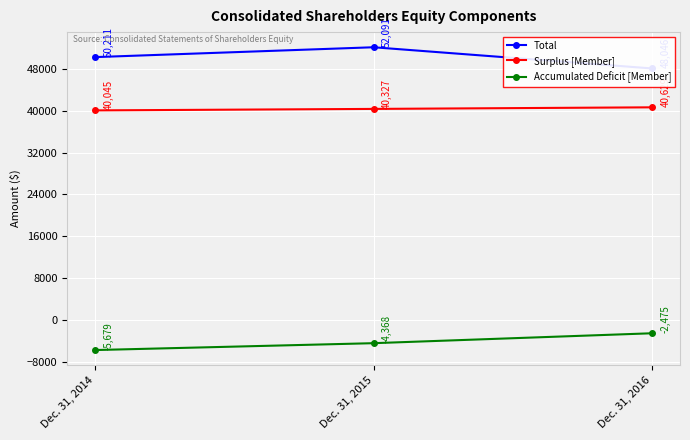

Count the Total values in the range 48046 to 52091.

3